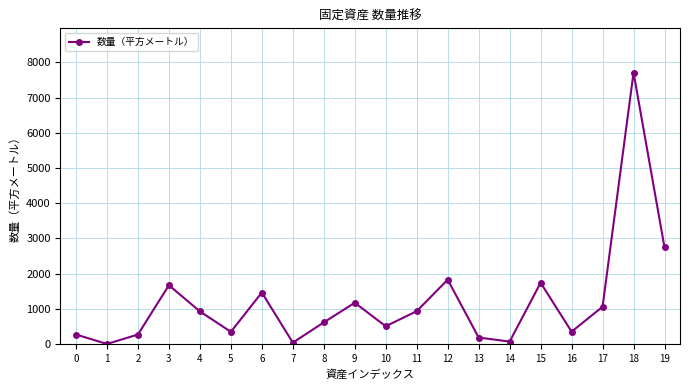

Is it true that the value at 18 is 7710.0?

True